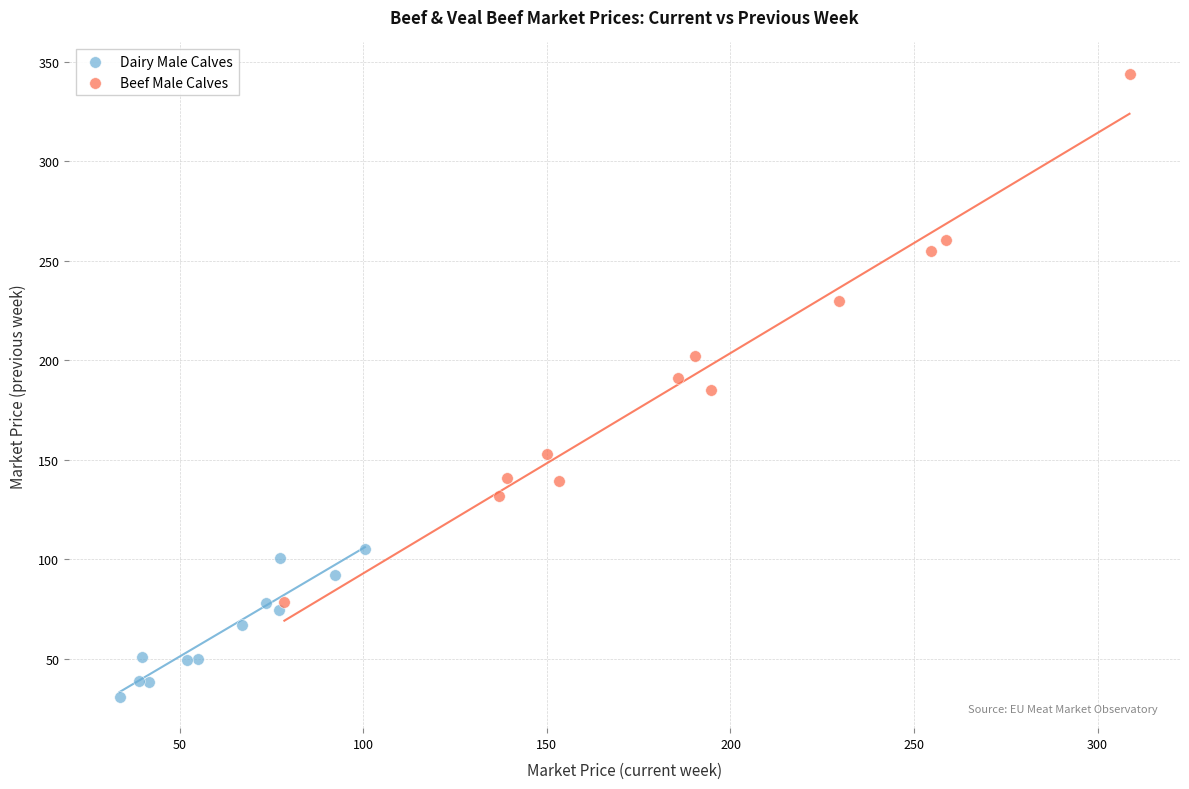

What are all the series names shown in the legend?

Dairy Male Calves, Beef Male Calves